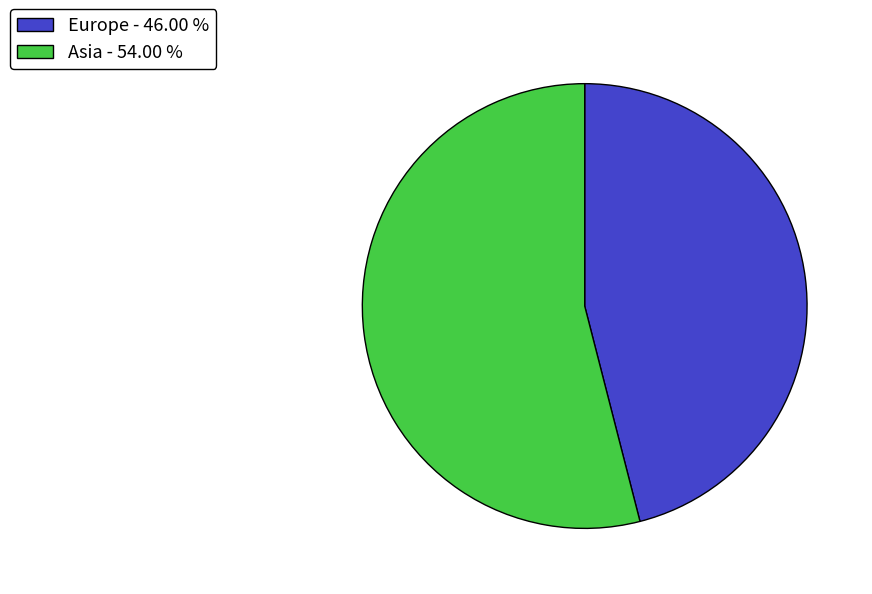

Is it true that Asia is 54% of the pie?

True